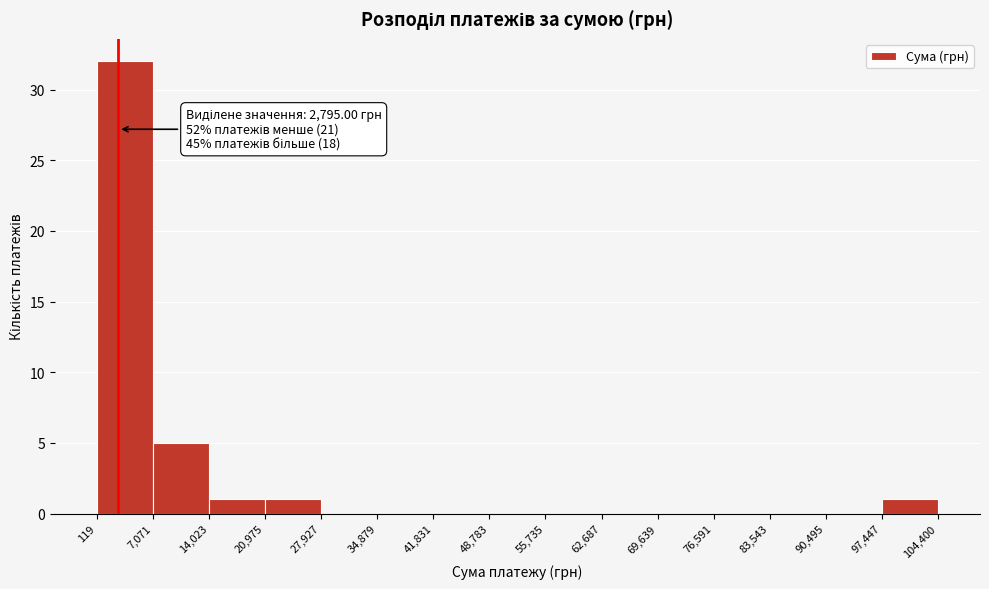

Over which range of the x-axis is the bar tallest?

119 to 7,071